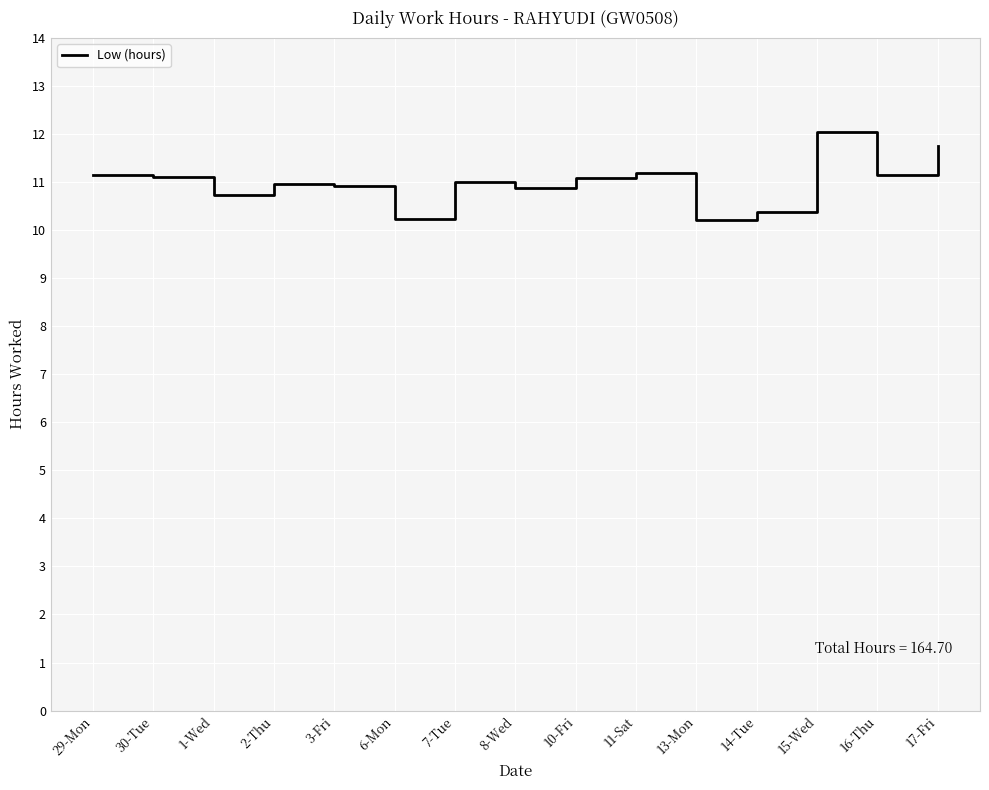

How many interior local valleys (lower than both neighbors) does the data have?

5